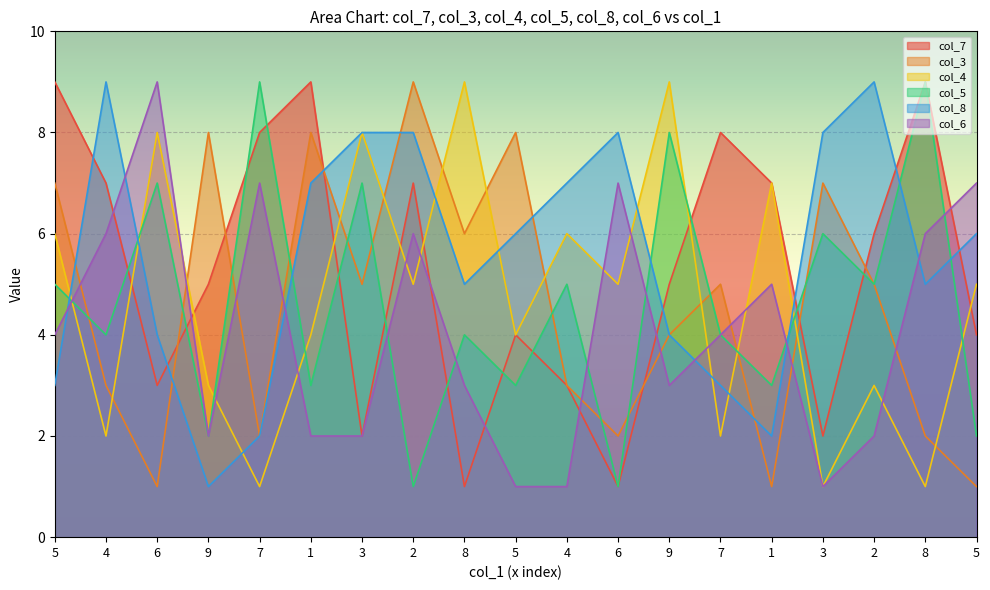

At which category does col_6 reach its first local peak?

6